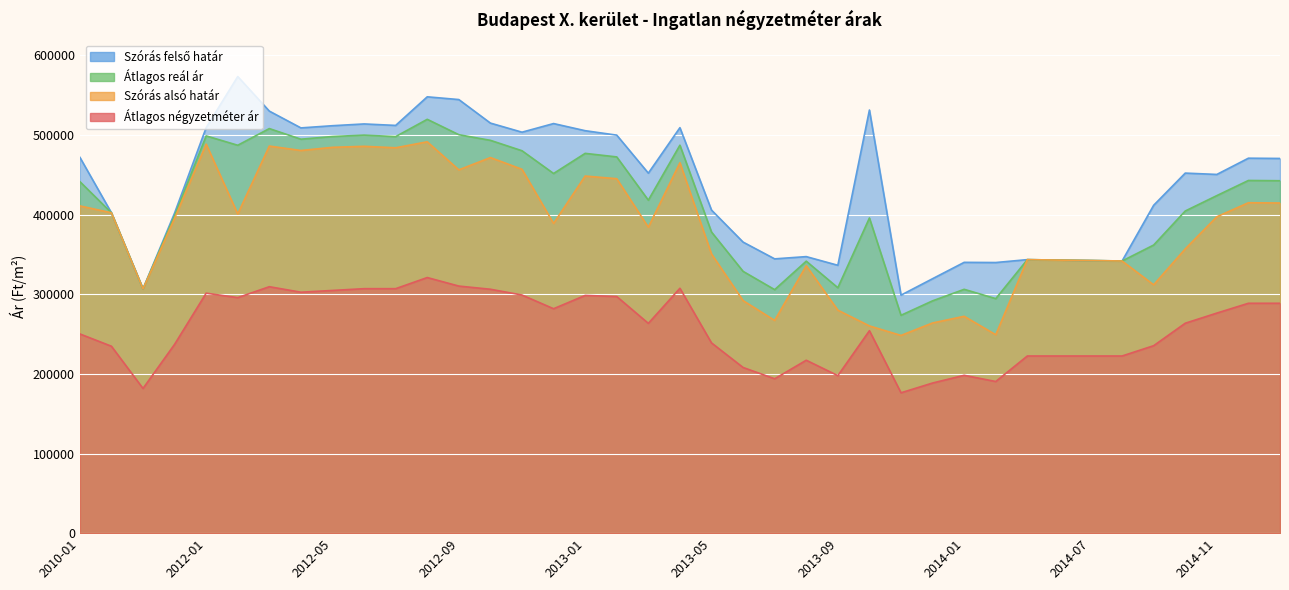

What is the label of the 27th point from the right?

2012-09